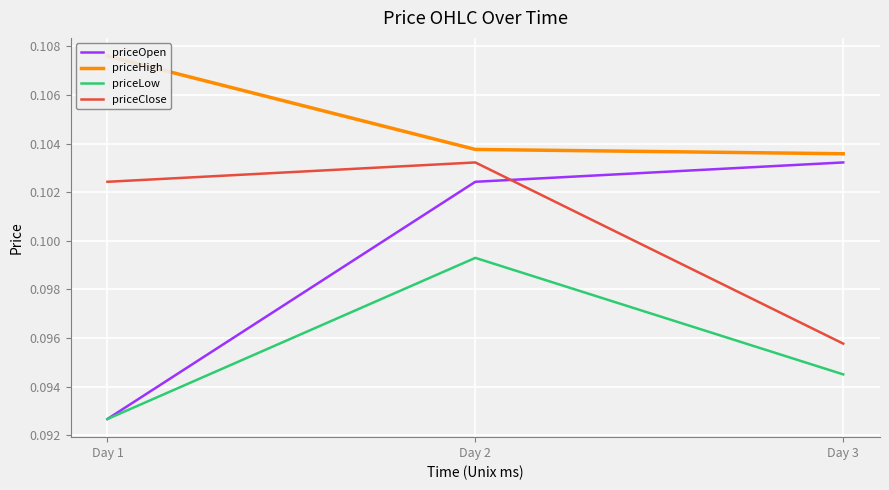

Which series has the largest range (max minus min)?

priceOpen